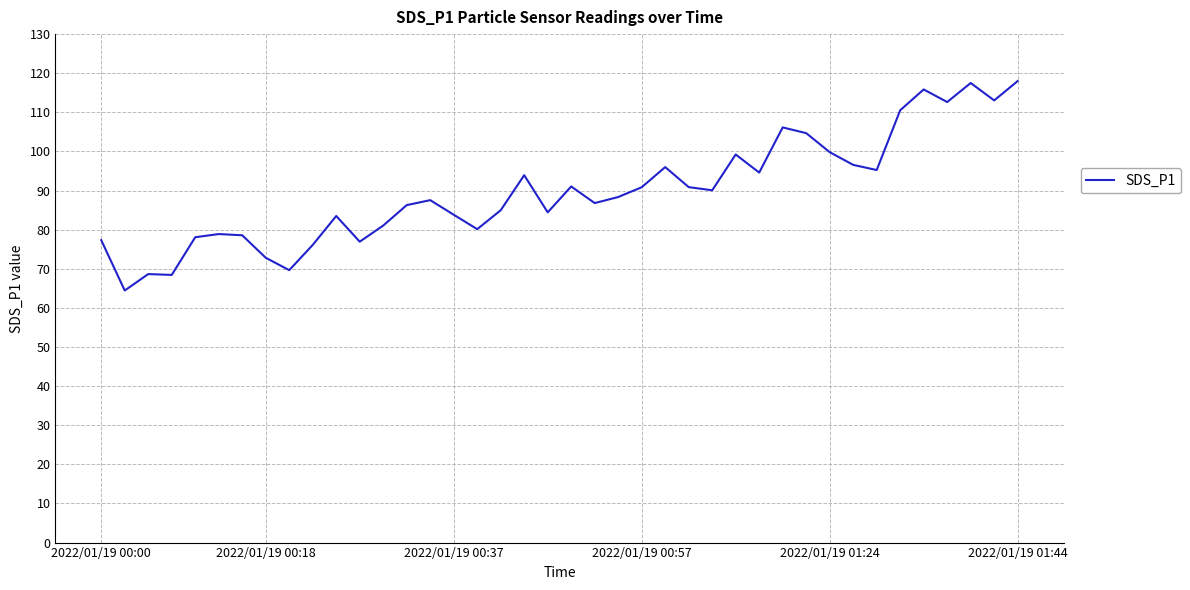

What is the maximum value shown in the chart?

118.0